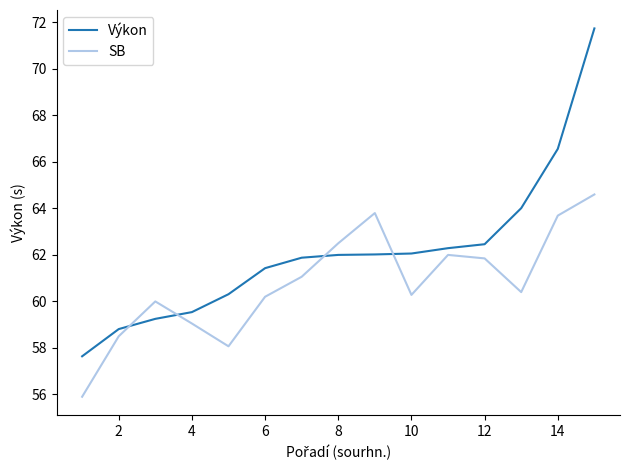

Which series ends up on top after the final intersection of Výkon and SB?

Výkon